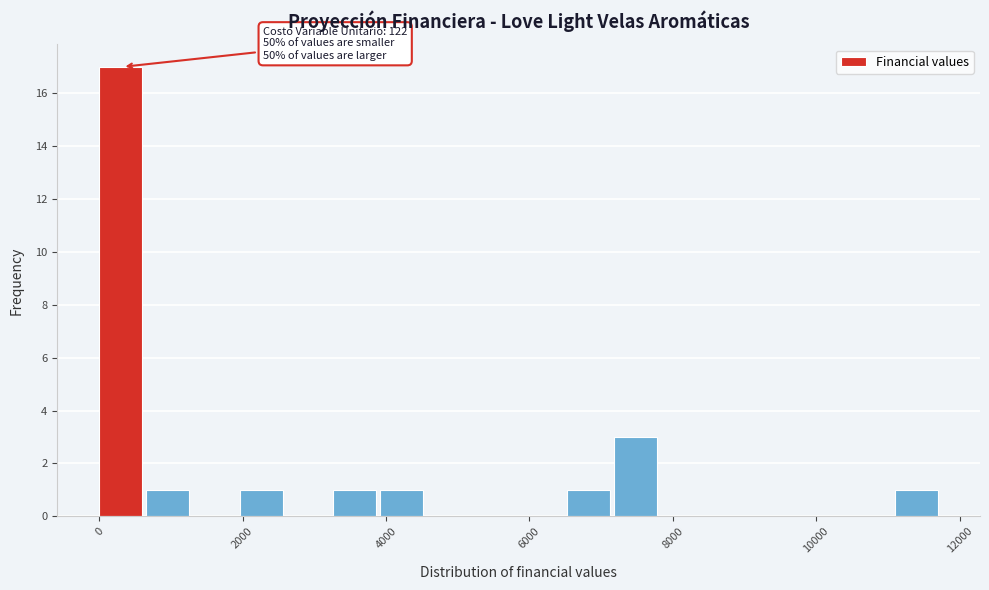

Read against the x-axis, roughly where is the centre of the tallest bar?

400